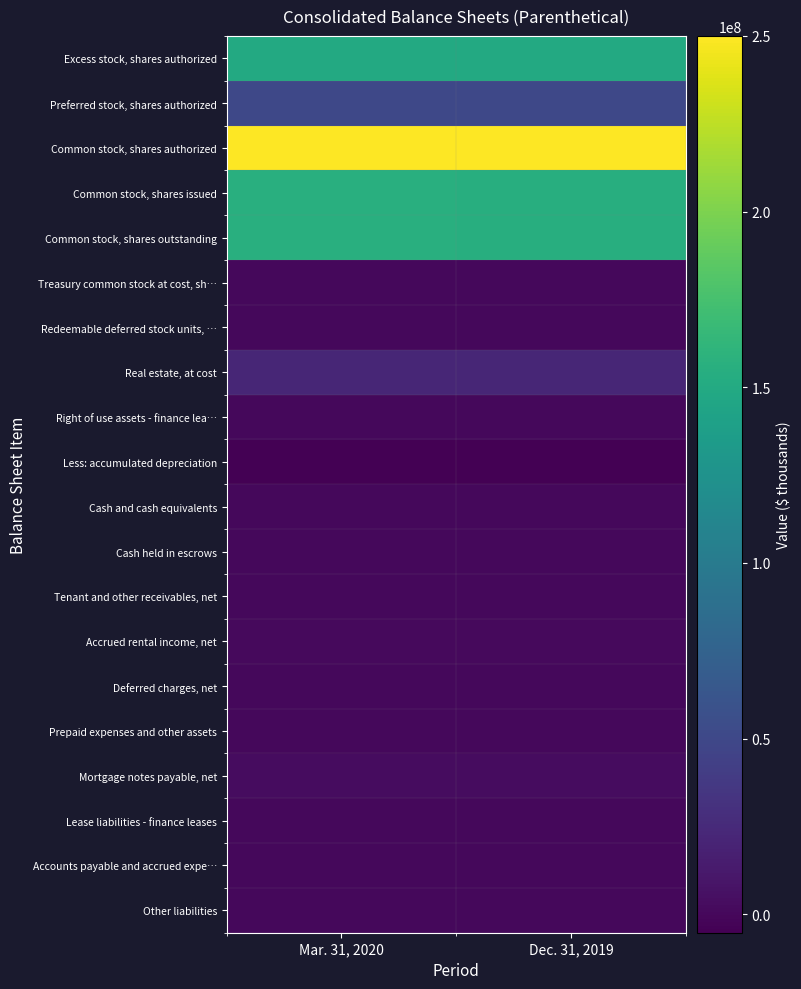

List the series in order of their peak value, lowest first.

Less: accumulated depreciation, Redeemable deferred stock units, …, Treasury common stock at cost, sh…, Tenant and other receivables, net, Prepaid expenses and other assets, Cash held in escrows, Lease liabilities - finance leases, Right of use assets - finance lea…, Accounts payable and accrued expe…, Other liabilities, Cash and cash equivalents, Deferred charges, net, Accrued rental income, net, Mortgage notes payable, net, Real estate, at cost, Preferred stock, shares authorized, Excess stock, shares authorized, Common stock, shares outstanding, Common stock, shares issued, Common stock, shares authorized